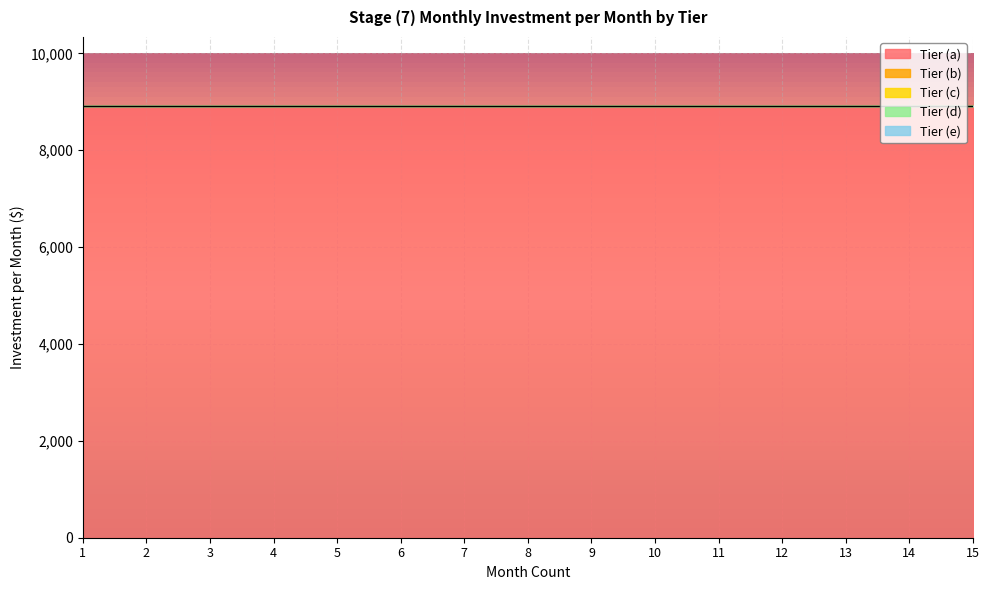

What is the value of the Tier (a) point at the 9th from the left?

8904.2